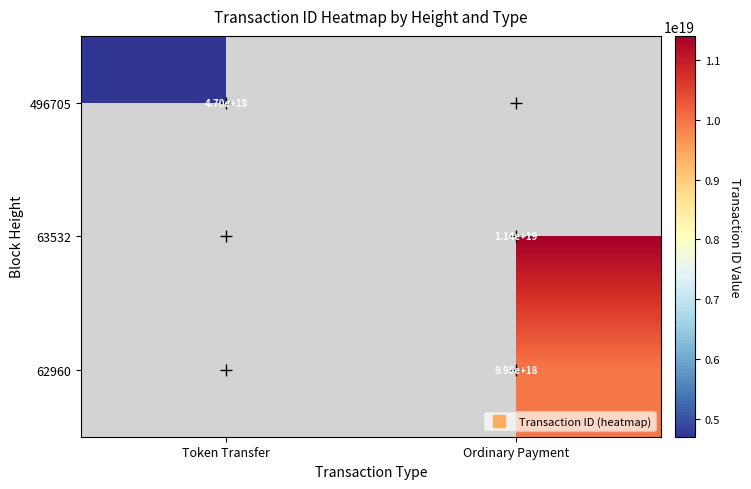

Read the 63532 value at Ordinary Payment.

11401152494795216896.0